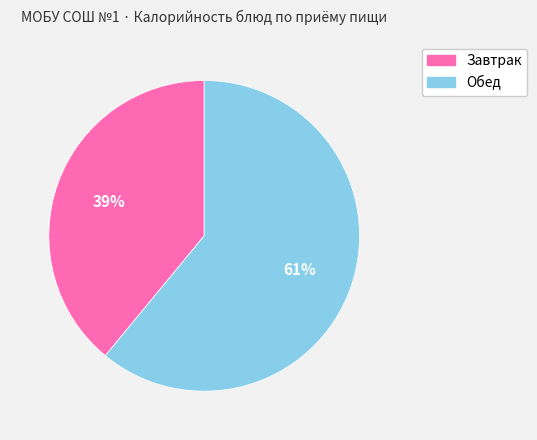

To the nearest percent, what is the average slice percentage?

50%